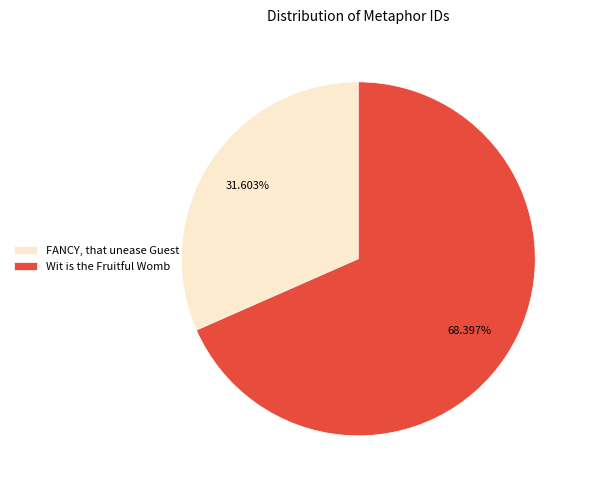

Combined, what portion of the pie is FANCY, that unease Guest and Wit is the Fruitful Womb?

100.0%